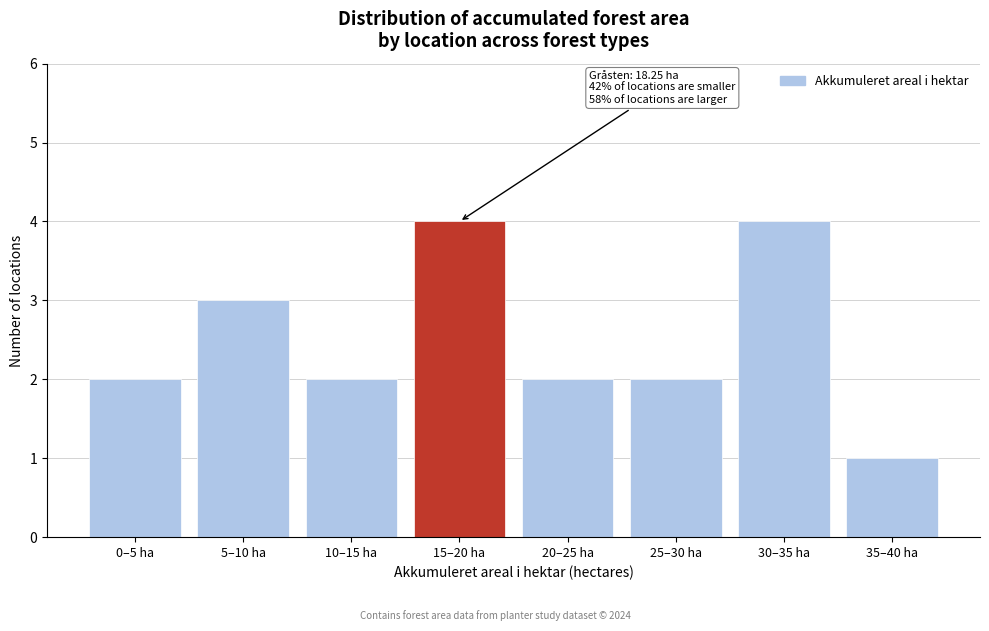

Reading left to right, transcribe all the data shown in this chart.

2	3	2	4	2	2	4	1